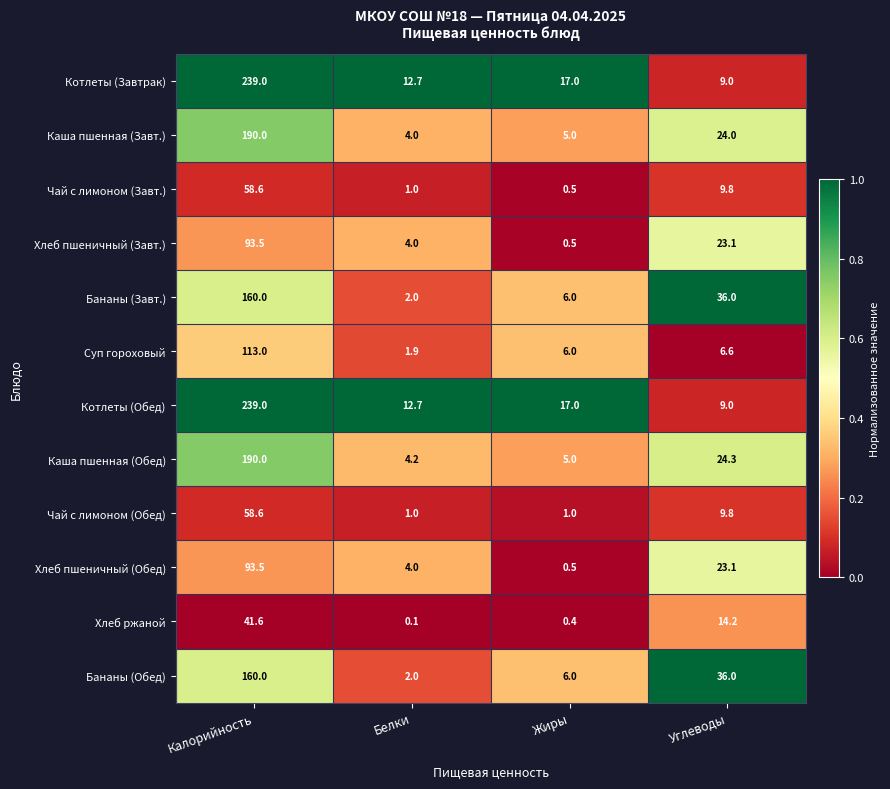

How many values in the Хлеб пшеничный (Завт.) series are below 23?

2